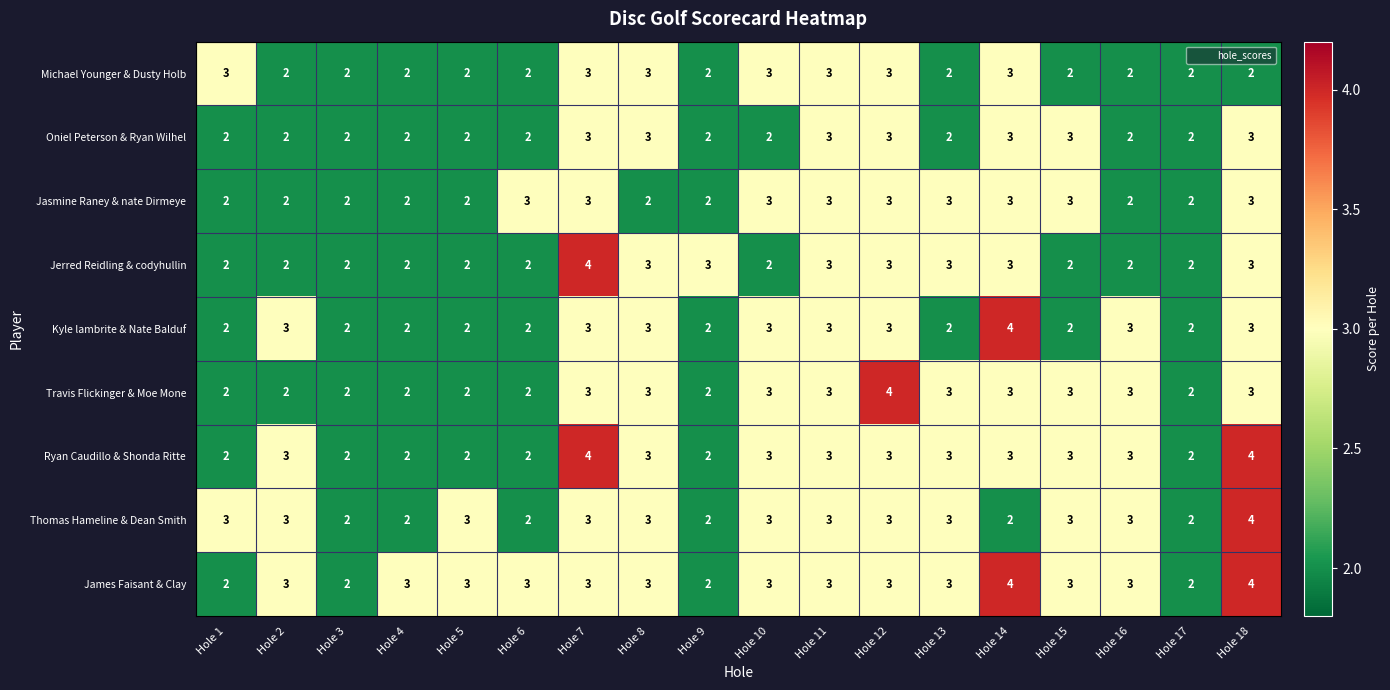

What is the sum of the Ryan Caudillo & Shonda Ritte values at Hole 11 and Hole 3?

5